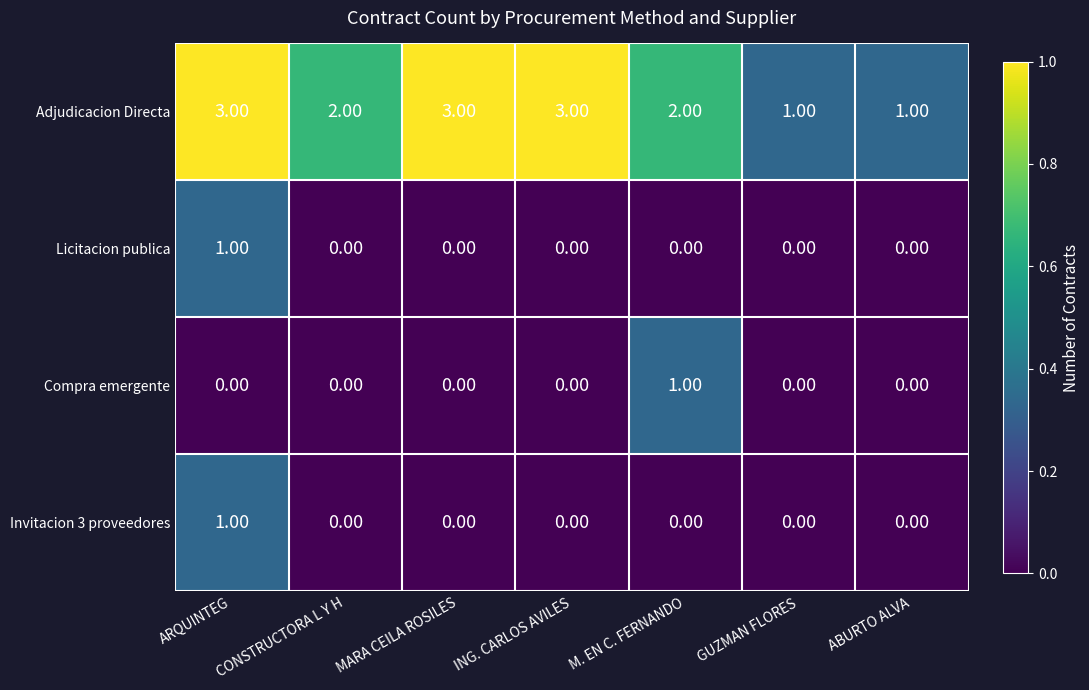

Which series has the widest spread of values?

Adjudicacion Directa